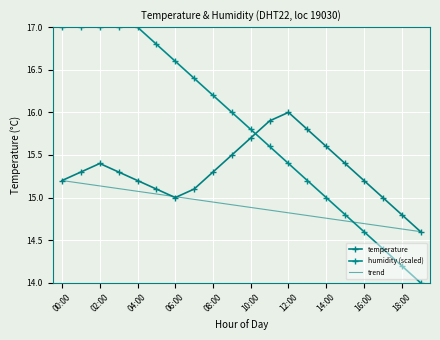

What are all the series names shown in the legend?

temperature, humidity (scaled), trend